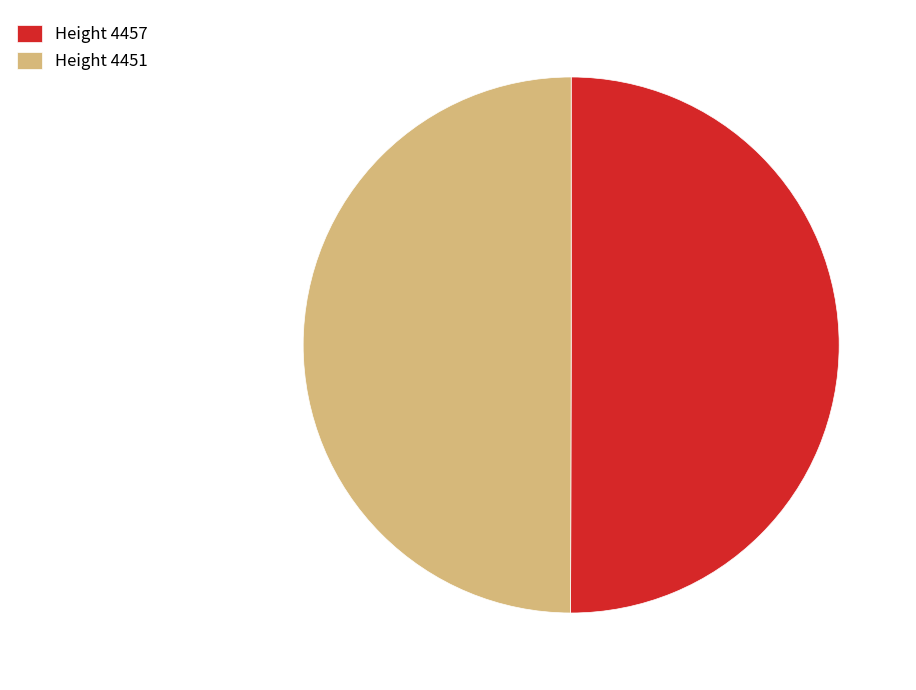

The Height 4451 slice represents 59% of the pie. True or false?

False